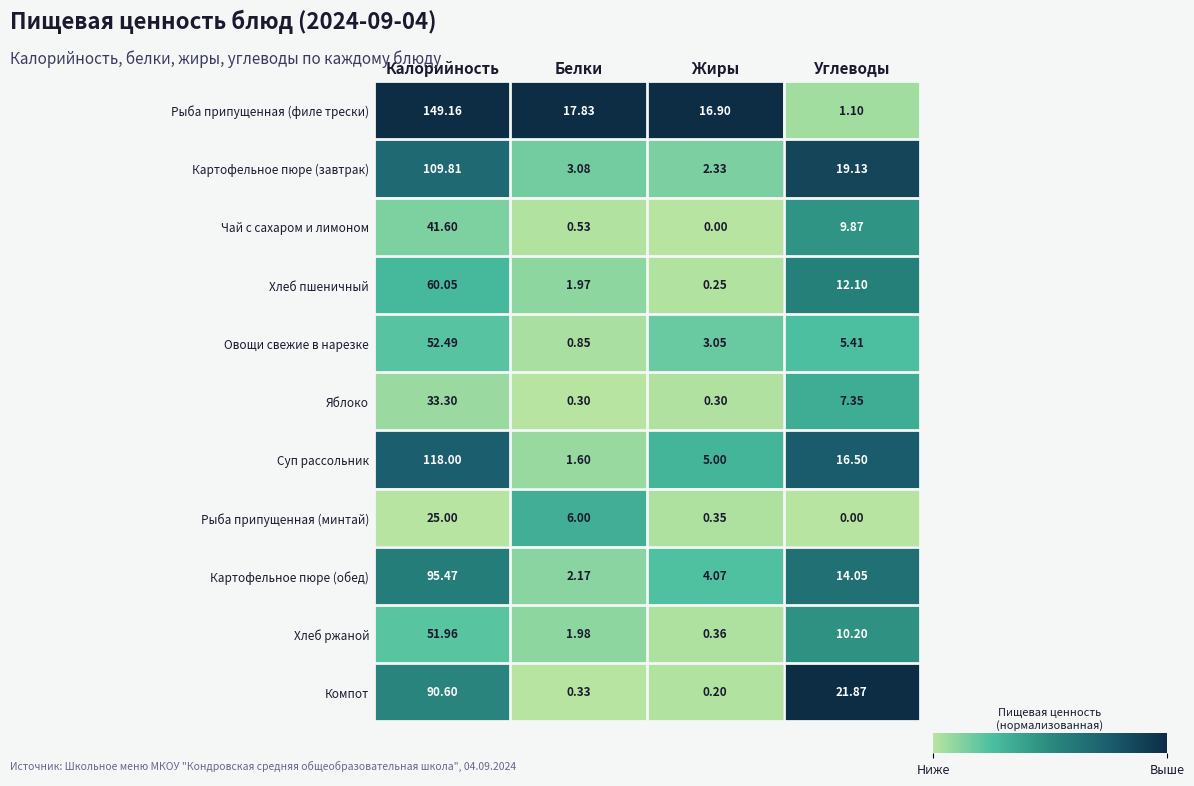

At which category does the chart reach its peak across all series?

Калорийность